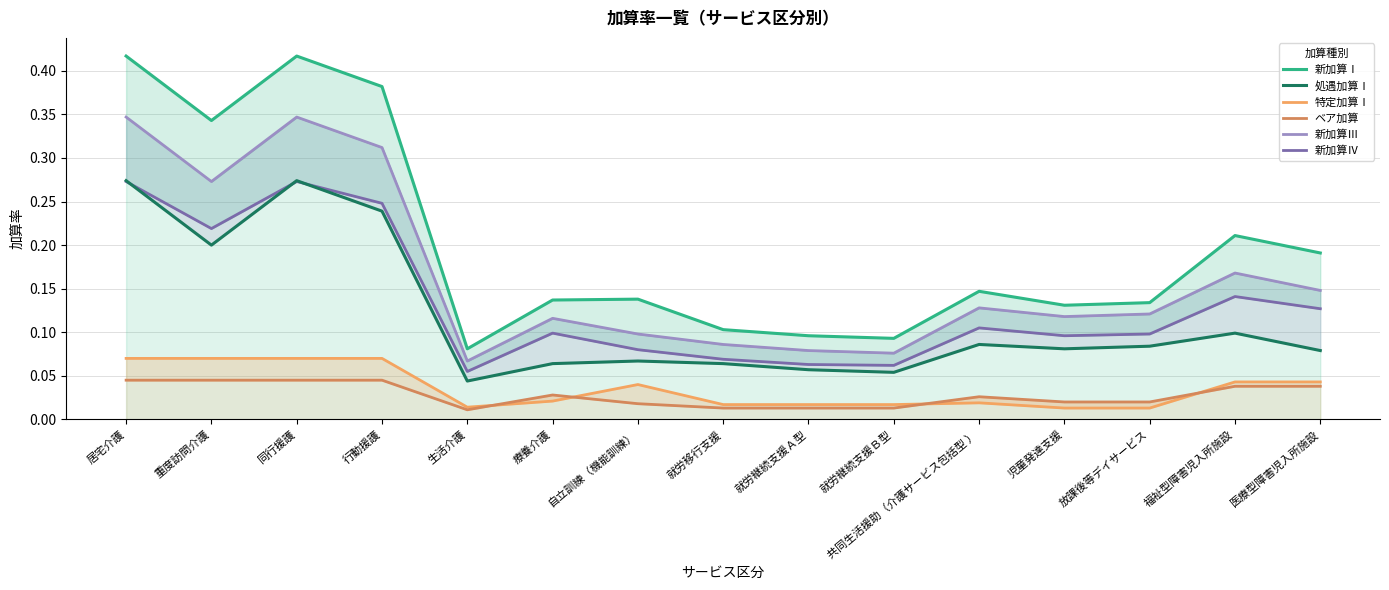

True or false: 新加算Ⅲ and 処遇加算Ⅰ cross at least once.

False